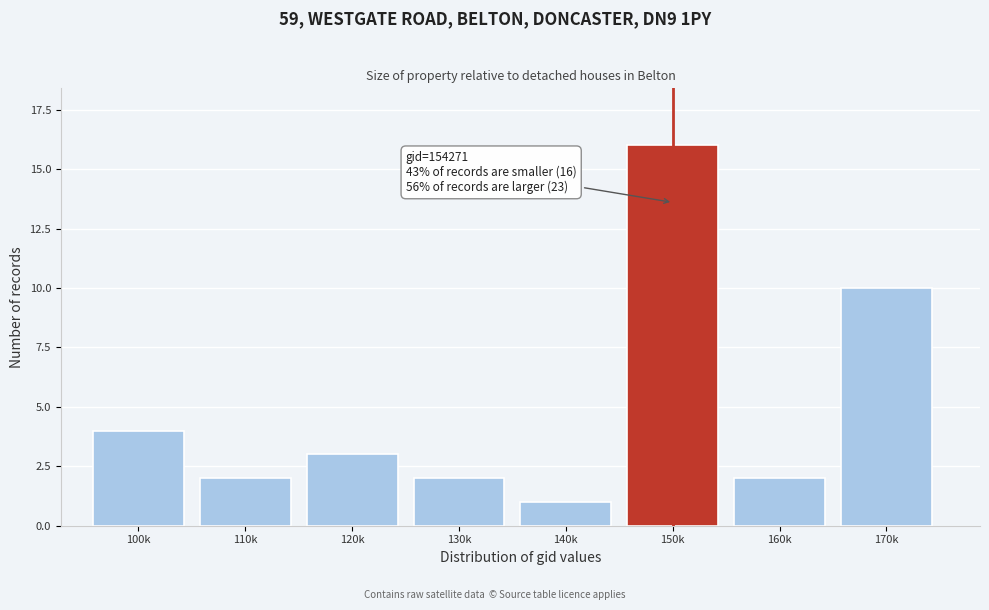

Reading left to right, what are all the values shown in this chart?

100k=4	110k=2	120k=3	130k=2	140k=1	150k=16	160k=2	170k=10